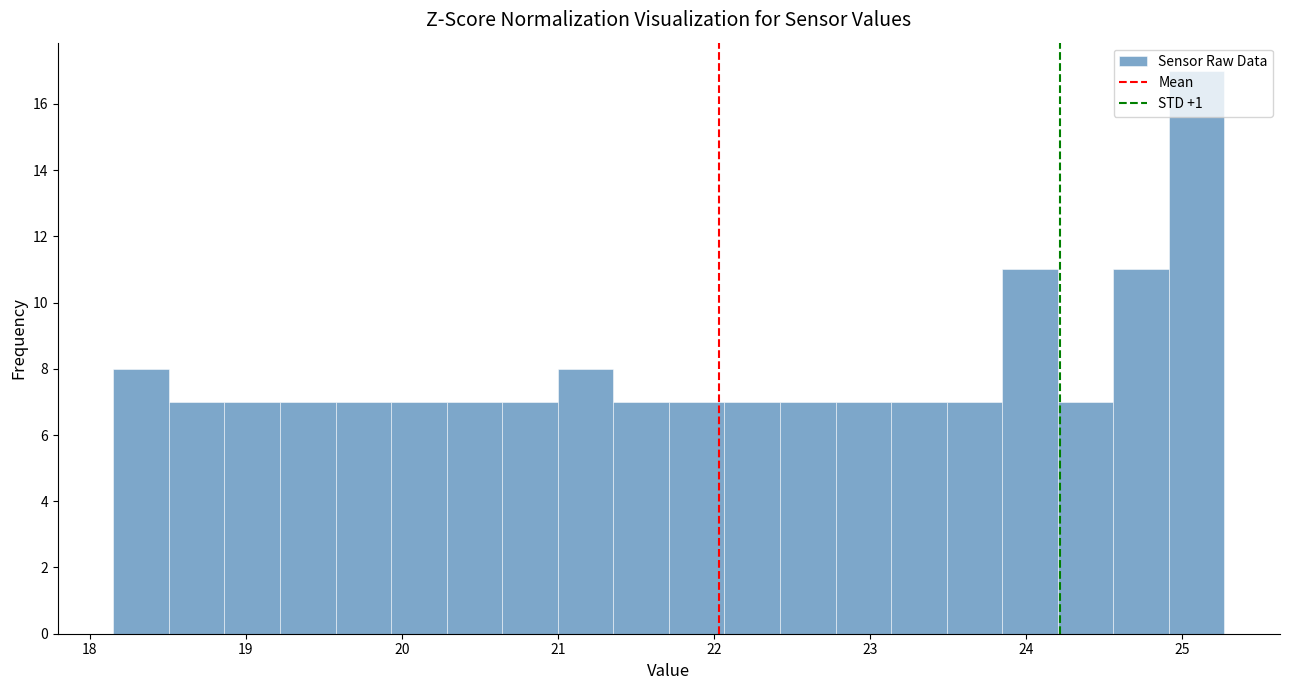

Around what value on the x-axis is the tallest bar? Give the approximate position of its centre, as read against the axis.

25.1